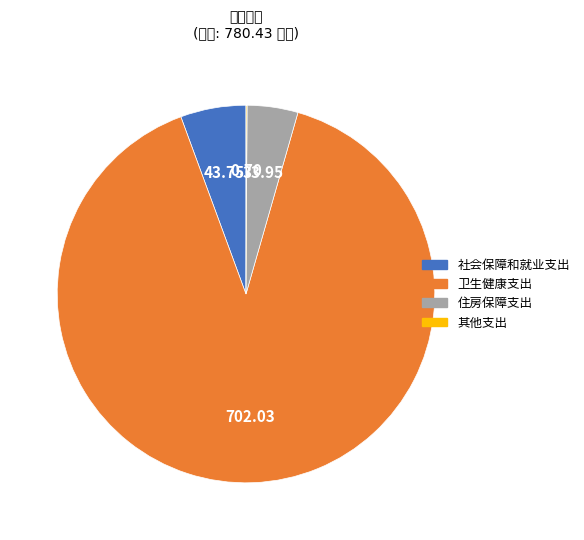

Which category has the biggest portion of the pie?

卫生健康支出